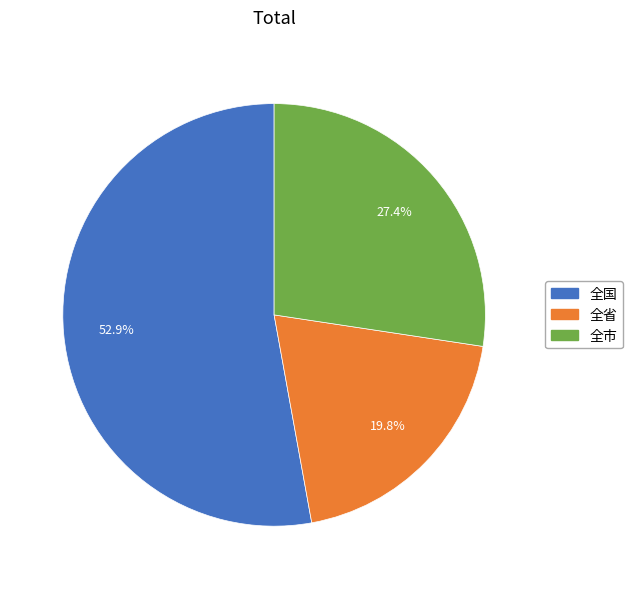

To the nearest percent, what is the difference between the 全市 and 全国 slice percentages?

25%